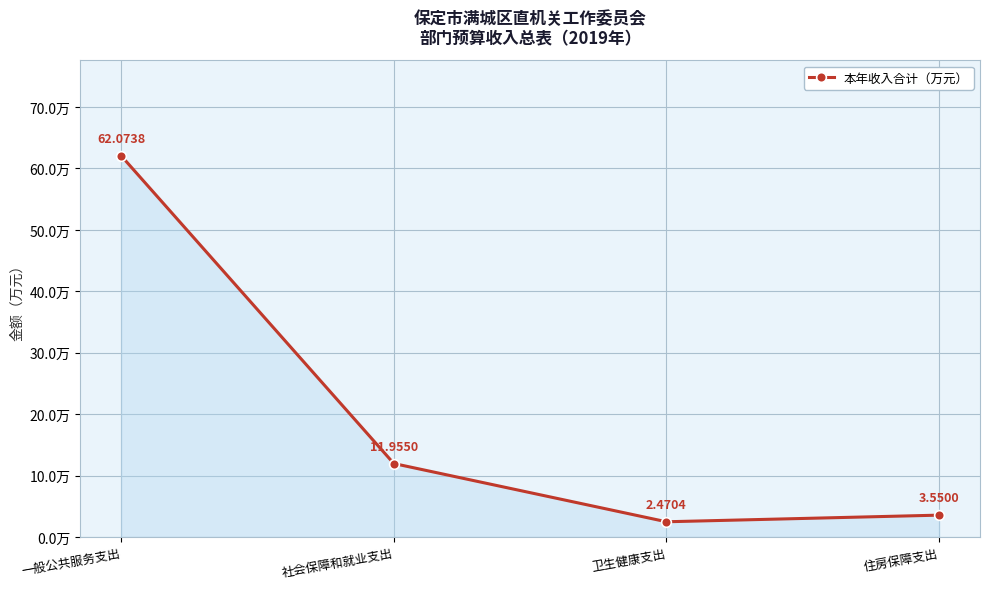

At which label is the value closest to 32?

社会保障和就业支出